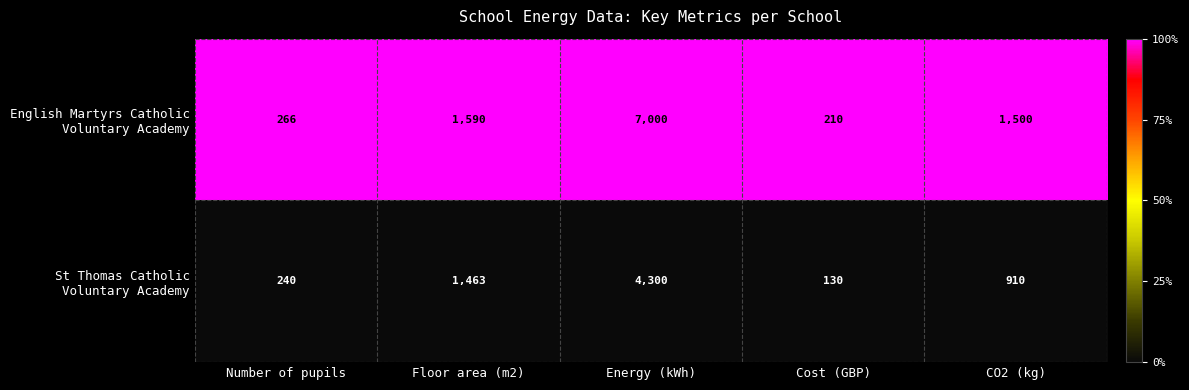

What is the minimum value shown in the chart?

130